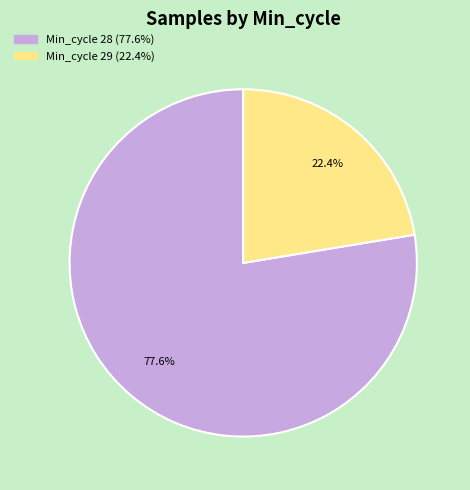

Does any single category account for the majority?

Yes